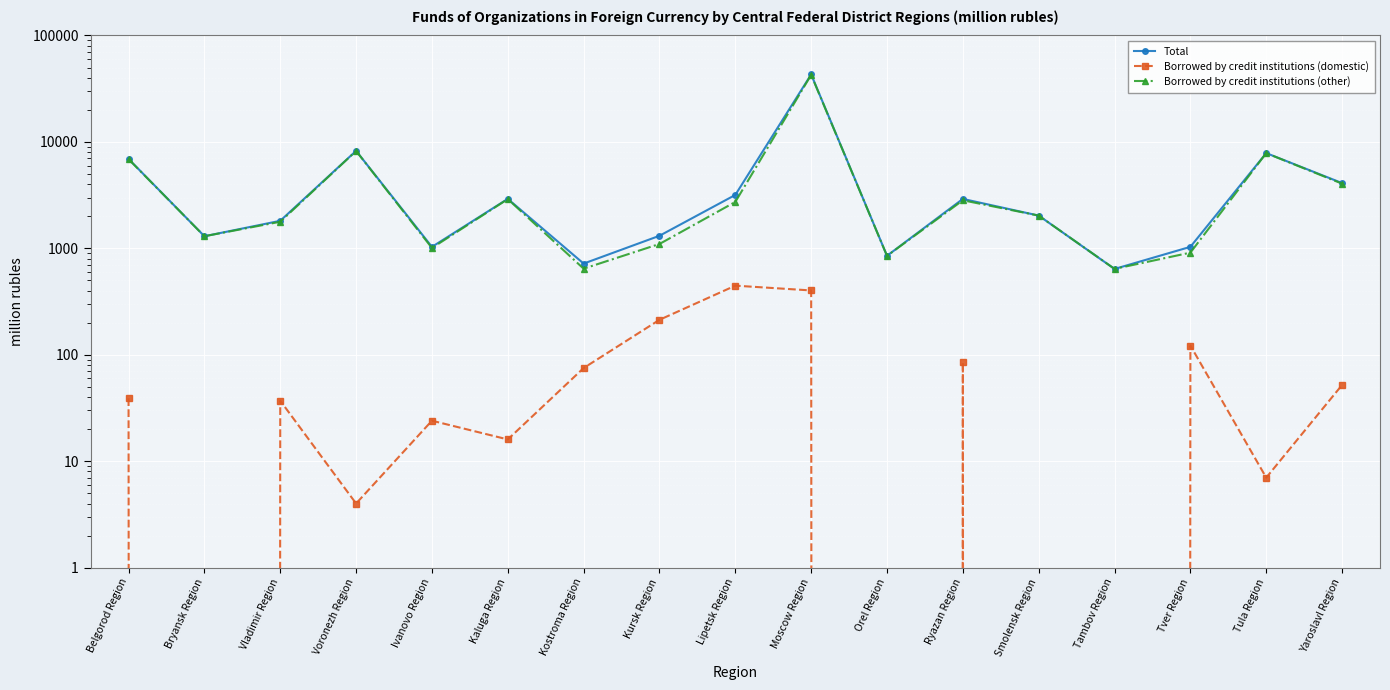

Where is the first local minimum for Total?

Bryansk Region